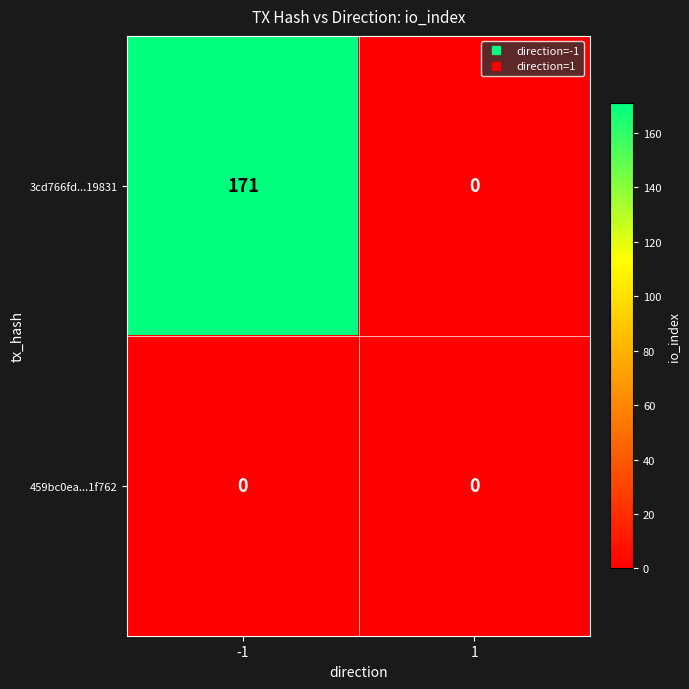

At -1, list the series in order from largest to smallest.

3cd766fd...19831, 459bc0ea...1f762